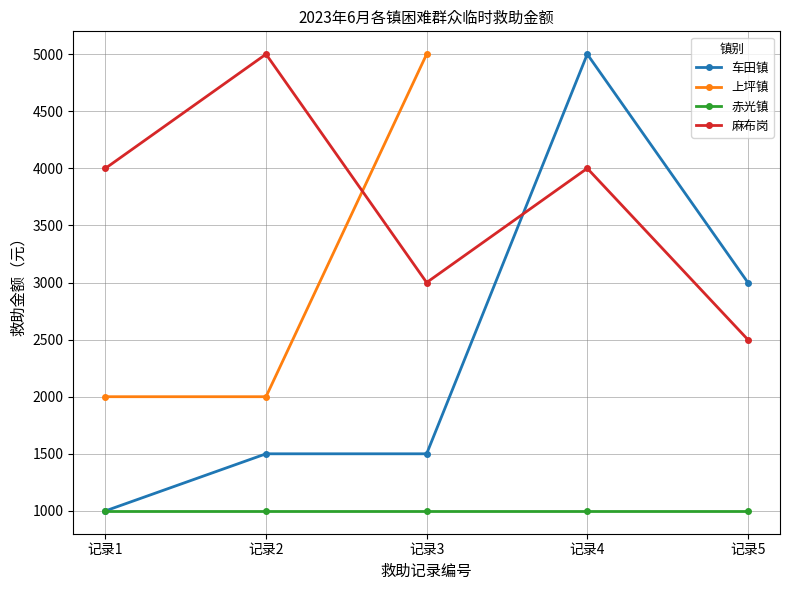

What is the value of the 麻布岗 point at the 5th from the left?

2500